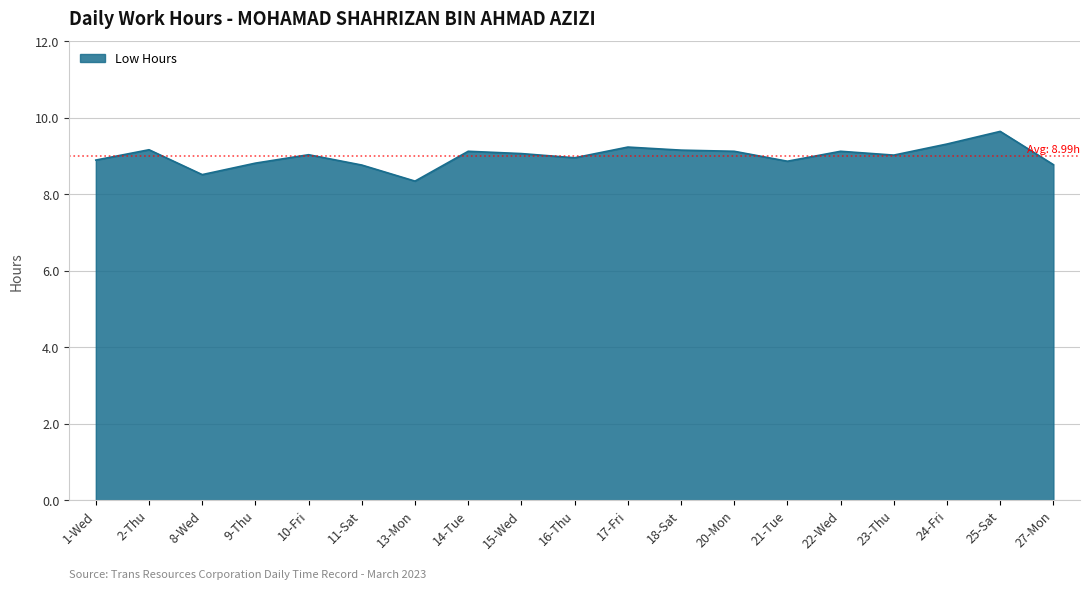

What is the greatest value displayed?

9.6